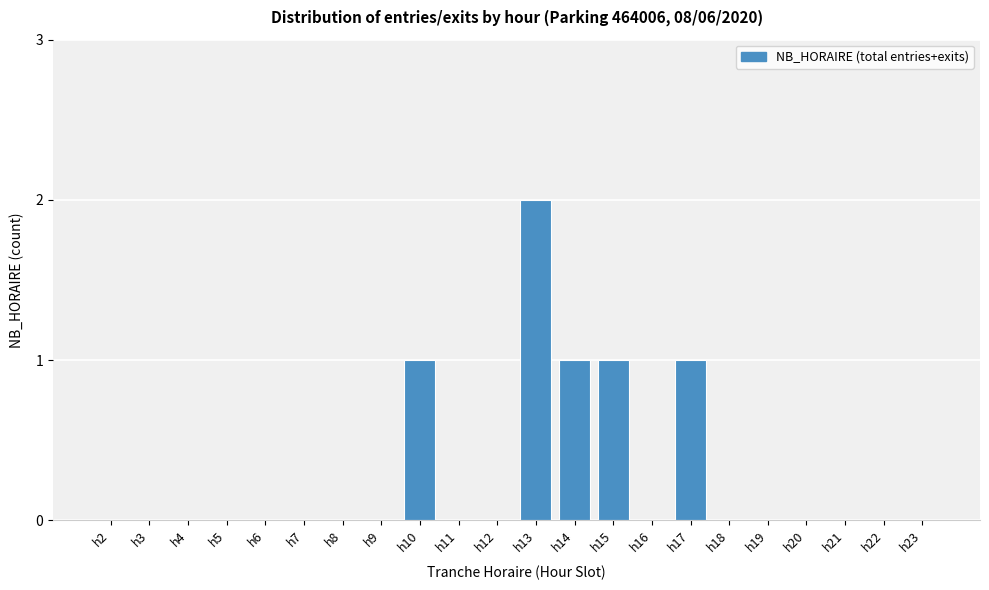

Reading right to left, list all the values displayed in this chart.

h23=0	h22=0	h21=0	h20=0	h19=0	h18=0	h17=1	h16=0	h15=1	h14=1	h13=2	h12=0	h11=0	h10=1	h9=0	h8=0	h7=0	h6=0	h5=0	h4=0	h3=0	h2=0